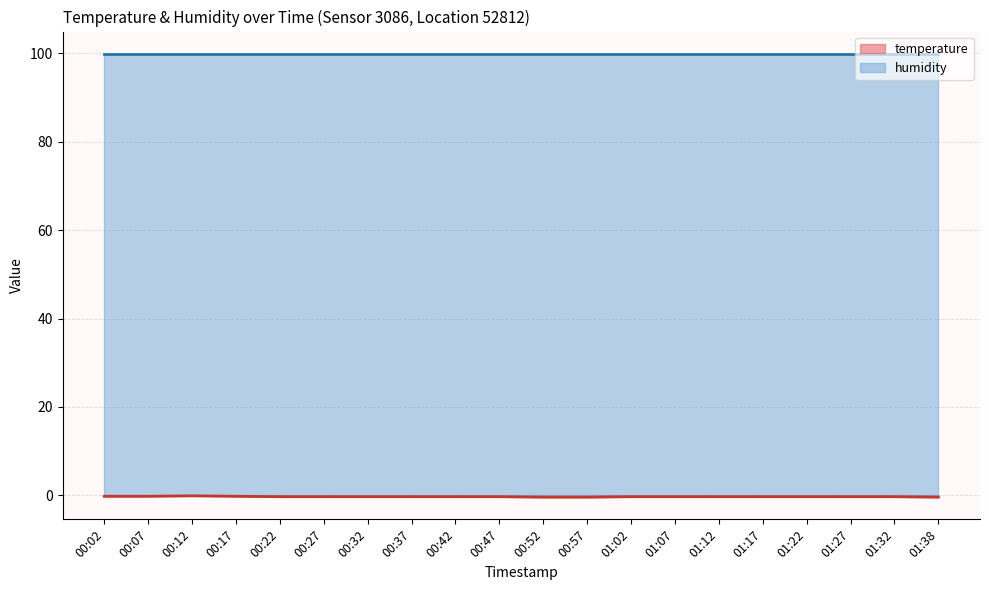

Reading right to left, what are all the values shown in this chart?

-0.4	-0.3	-0.3	-0.3	-0.3	-0.3	-0.3	-0.3	-0.4	-0.4	-0.3	-0.3	-0.3	-0.3	-0.3	-0.3	-0.2	-0.1	-0.2	-0.2